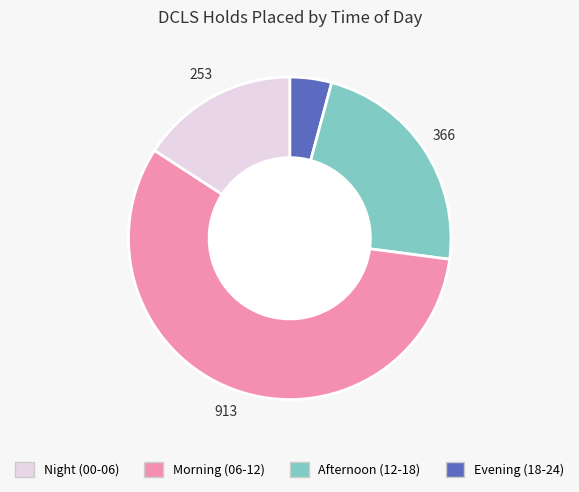

Is the sum of Evening (18-24) and Afternoon (12-18) greater than half?

Yes